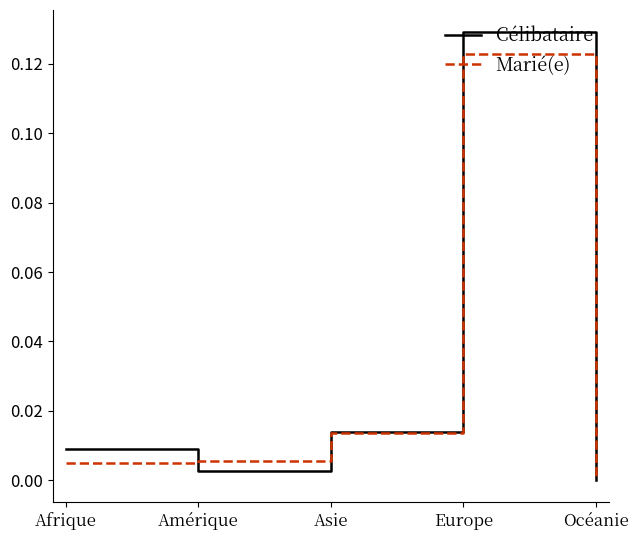

Rank the series by their average value, from highest to lowest.

Célibataire, Marié(e)